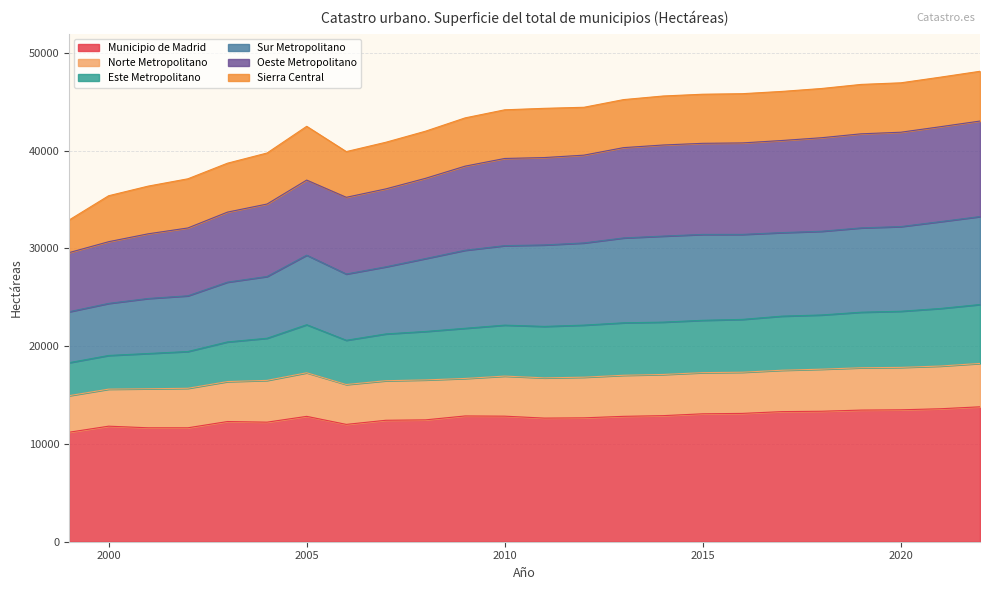

Does the chart display data point markers on the line(s)?

No